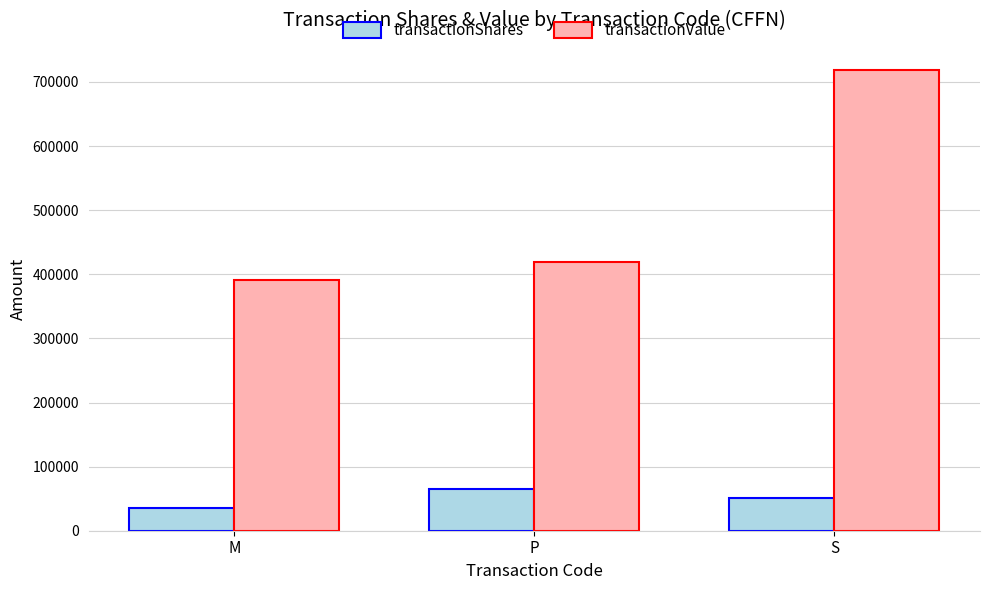

Which category has the lowest value across all series?

M